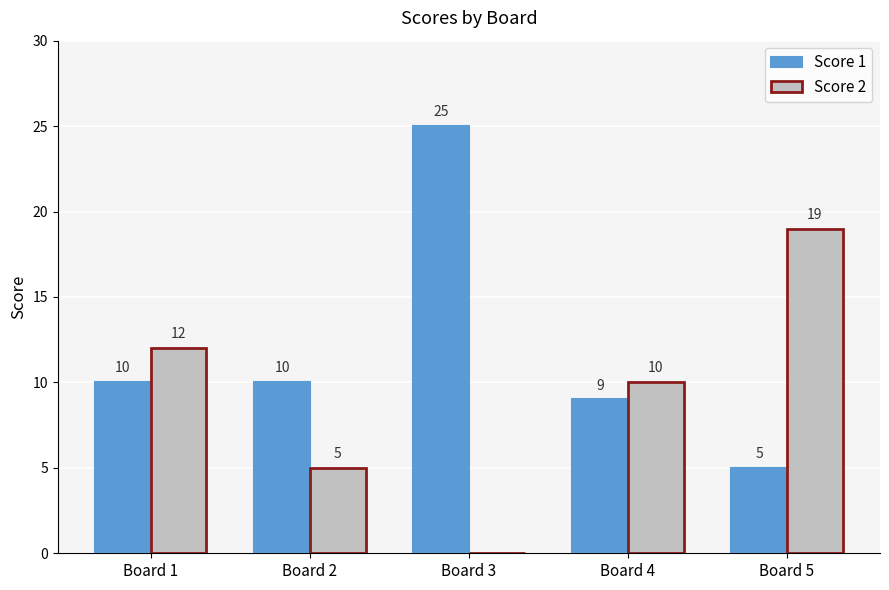

What is the sum of all Score 2 values?

46